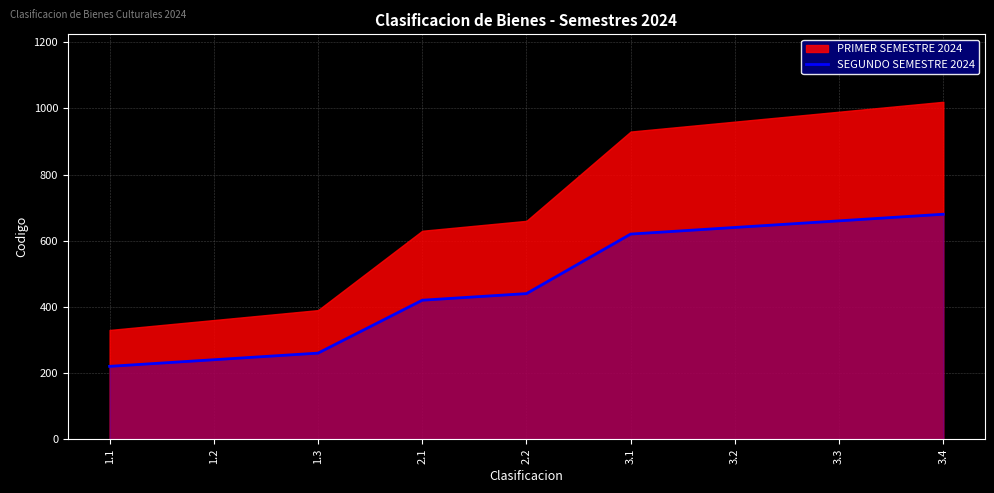

Rank the categories by value from highest to lowest.

3.4, 3.3, 3.2, 3.1, 2.2, 2.1, 1.3, 1.2, 1.1